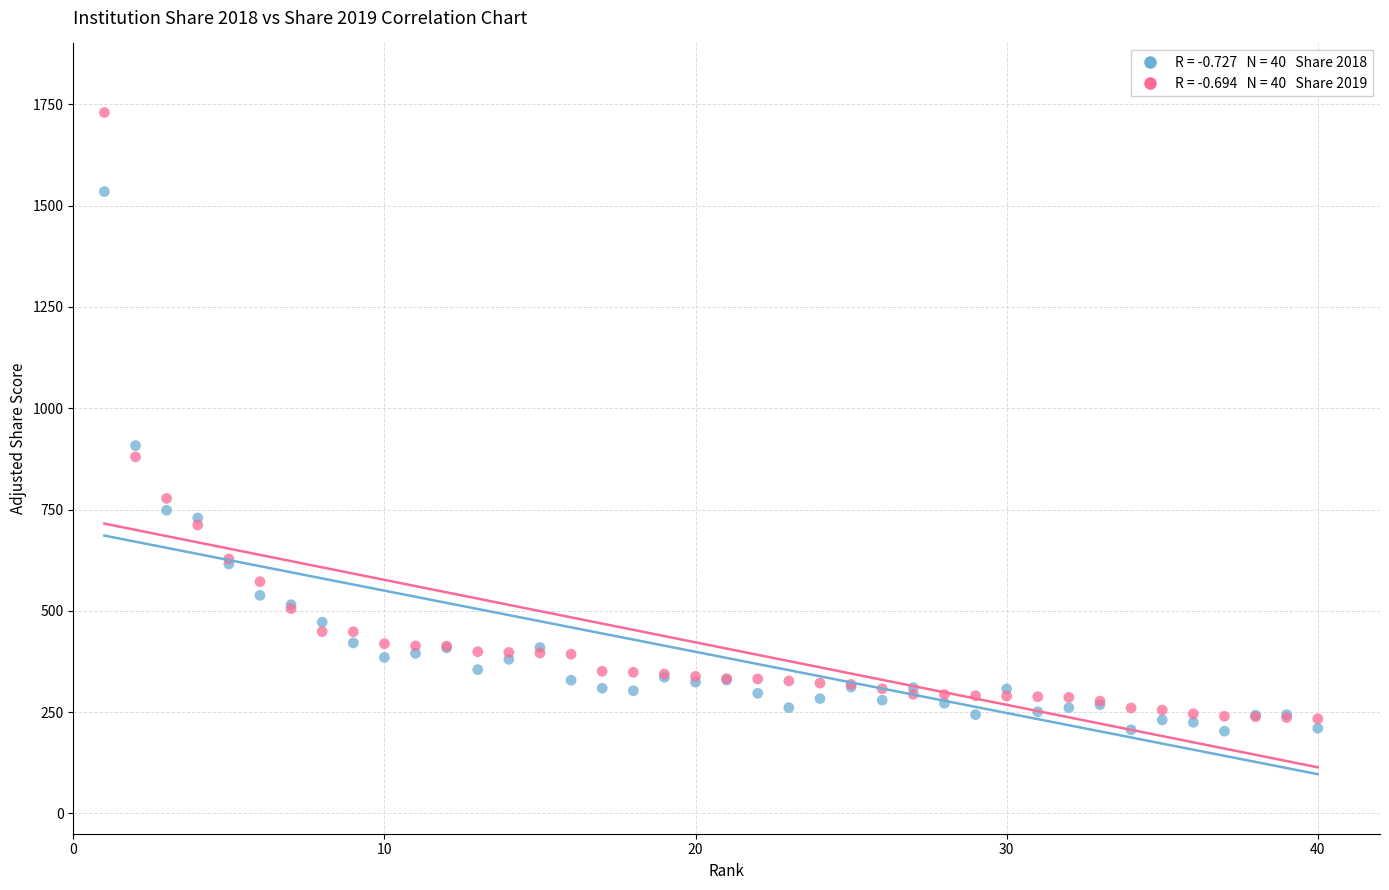

Across all series, what Y value is closest to 966?

907.6